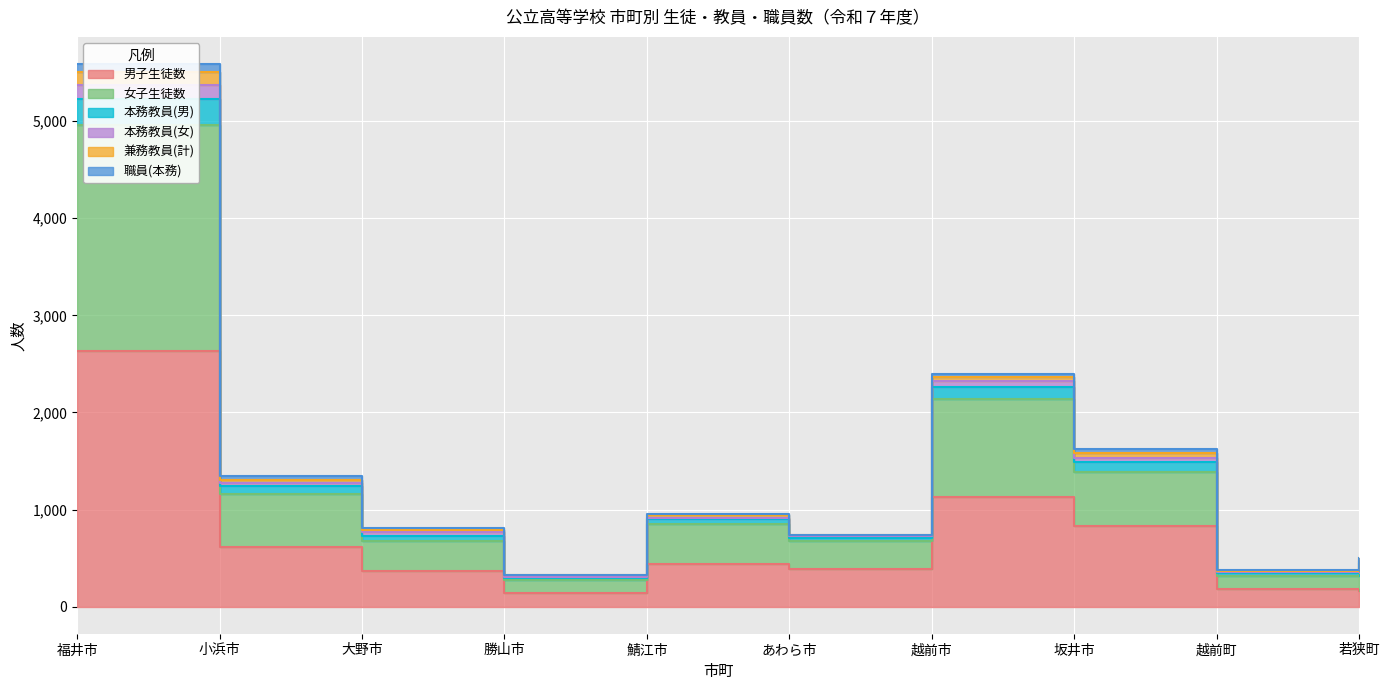

Which label corresponds to the largest value in the chart?

福井市